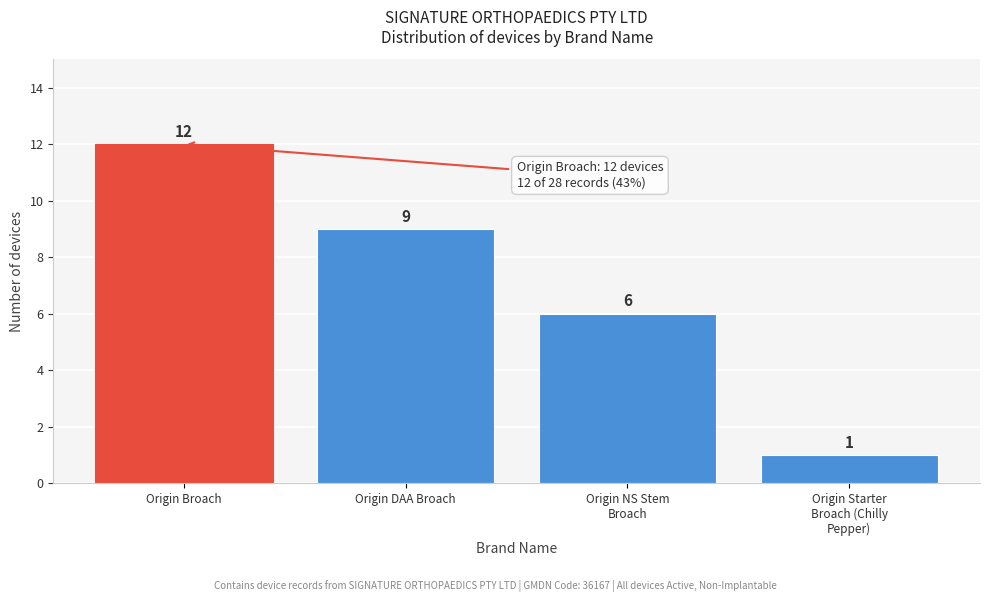

Reading left to right, extract all data points from this chart.

12	9	6	1